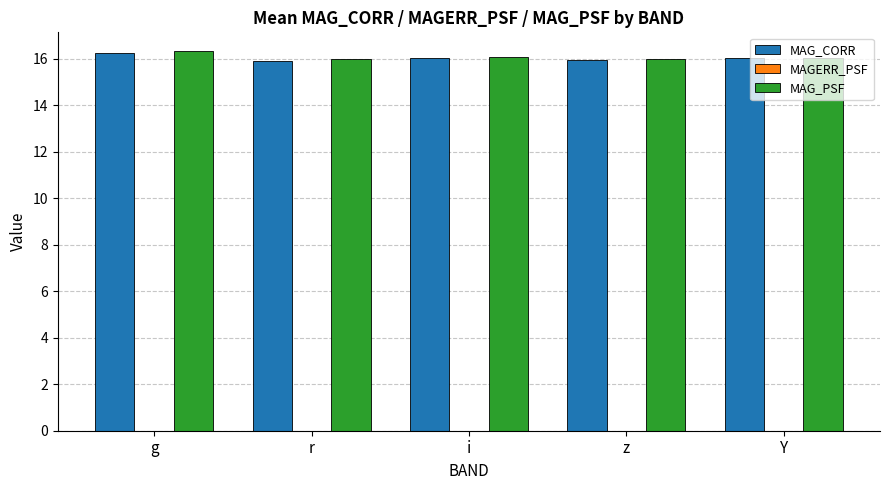

The MAG_PSF series shows 25.5 at r. True or false?

False